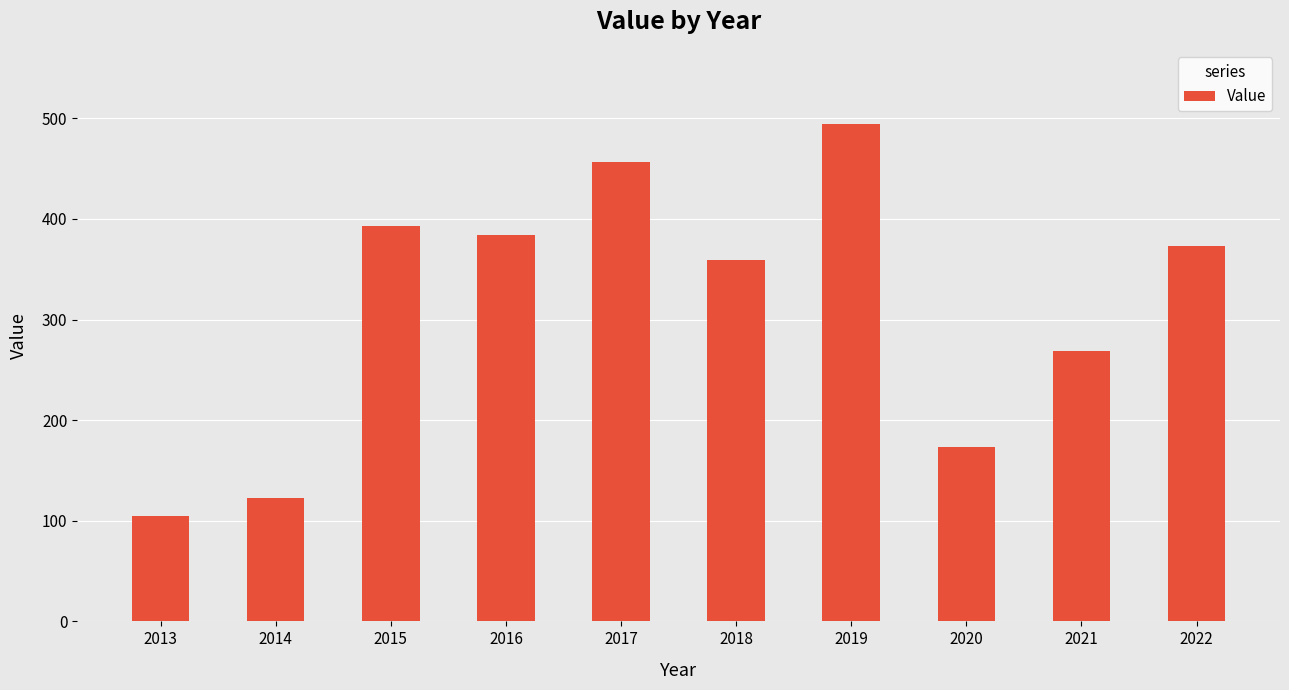

List the labels in order of value, smallest first.

2013, 2014, 2020, 2021, 2018, 2022, 2016, 2015, 2017, 2019